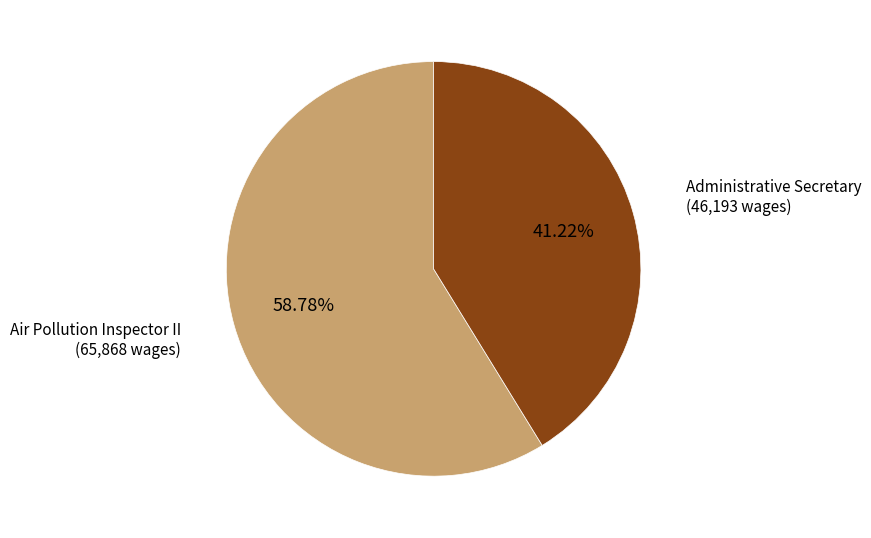

Does any single category account for the majority?

Yes